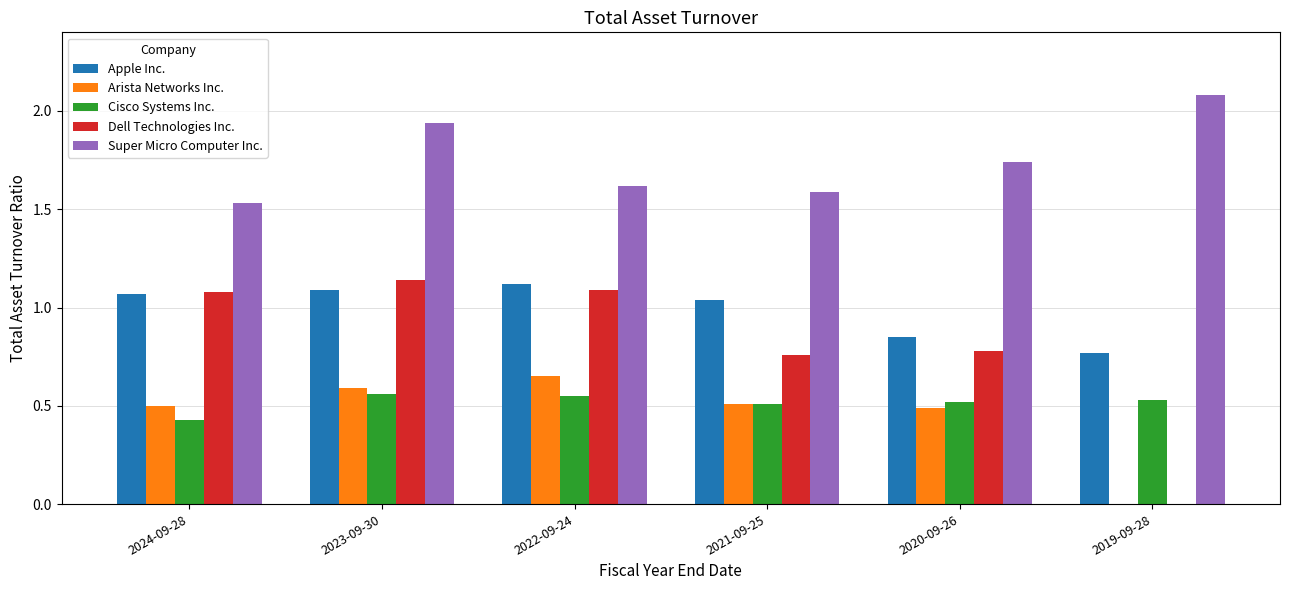

At which category is the sum across all series the highest?

2023-09-30